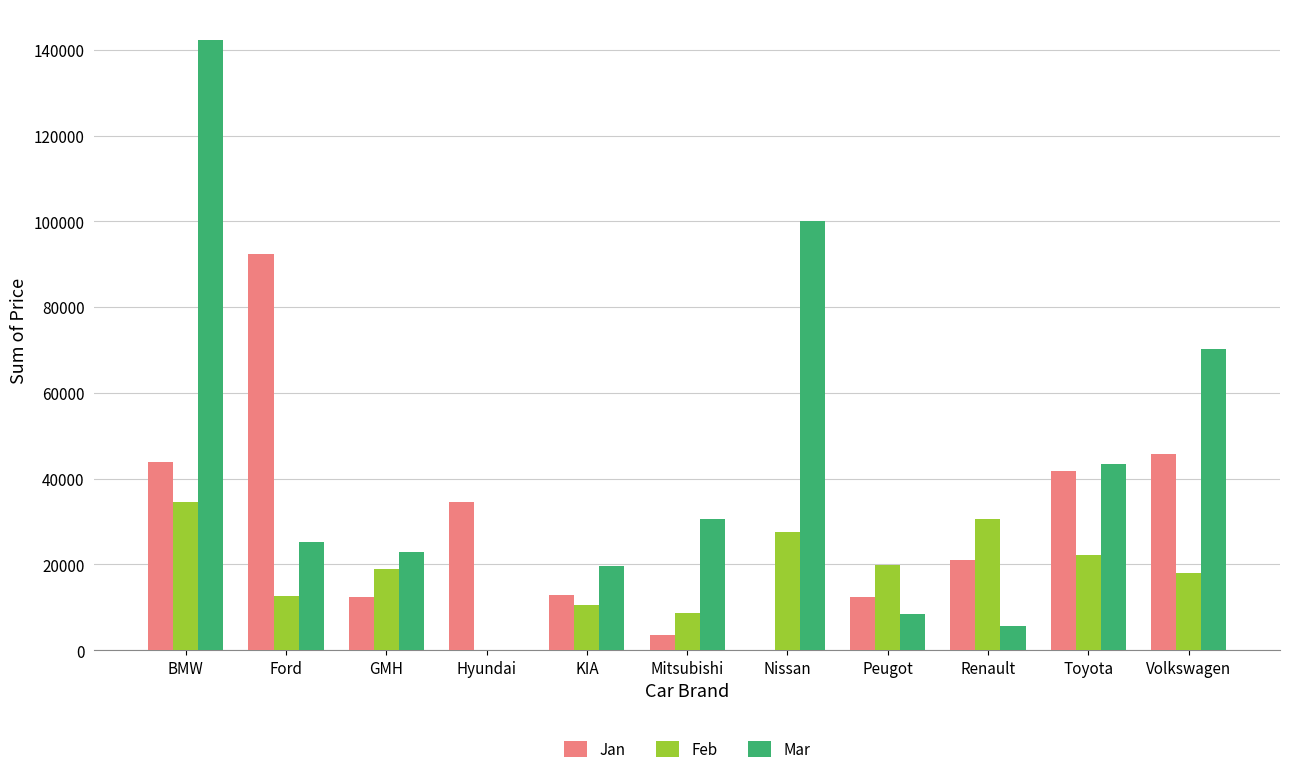

How many groups of bars are there?

11